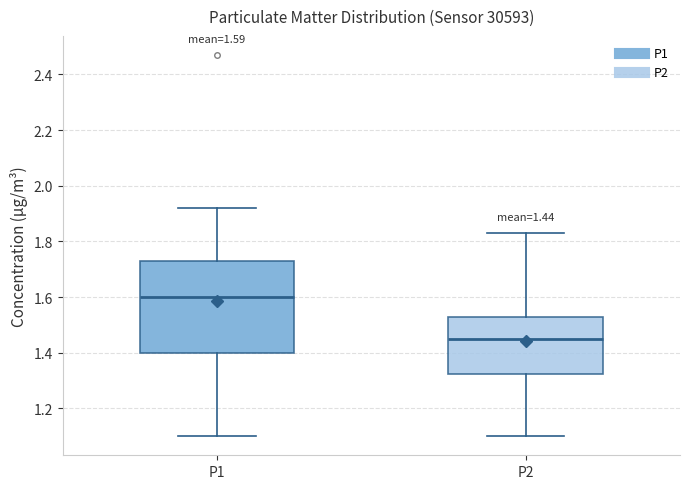

Comparing the boxes themselves (not the whiskers), which one is the tallest?

P1